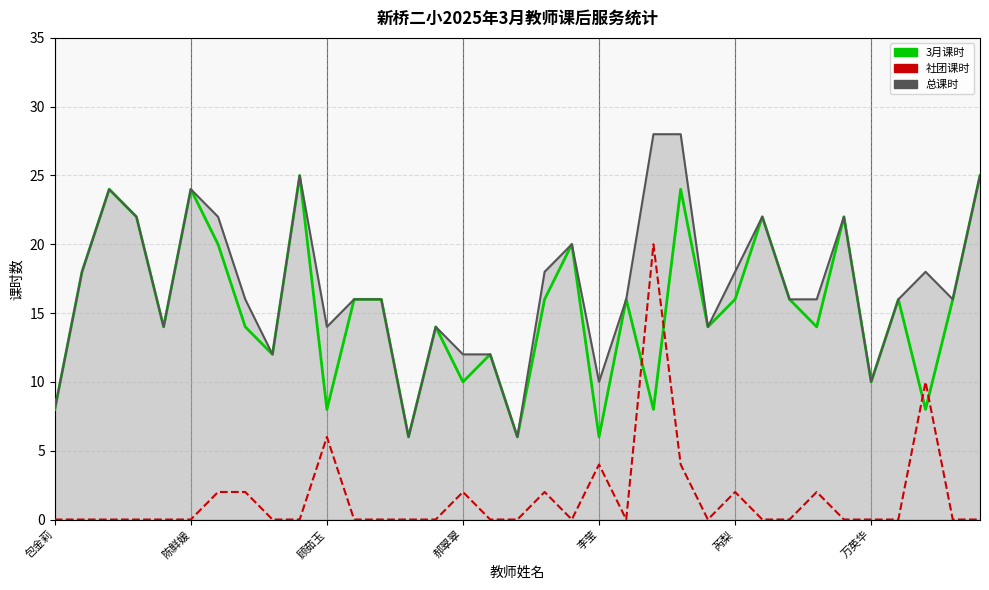

True or false: 社团课时 and 总课时 cross at least once.

False